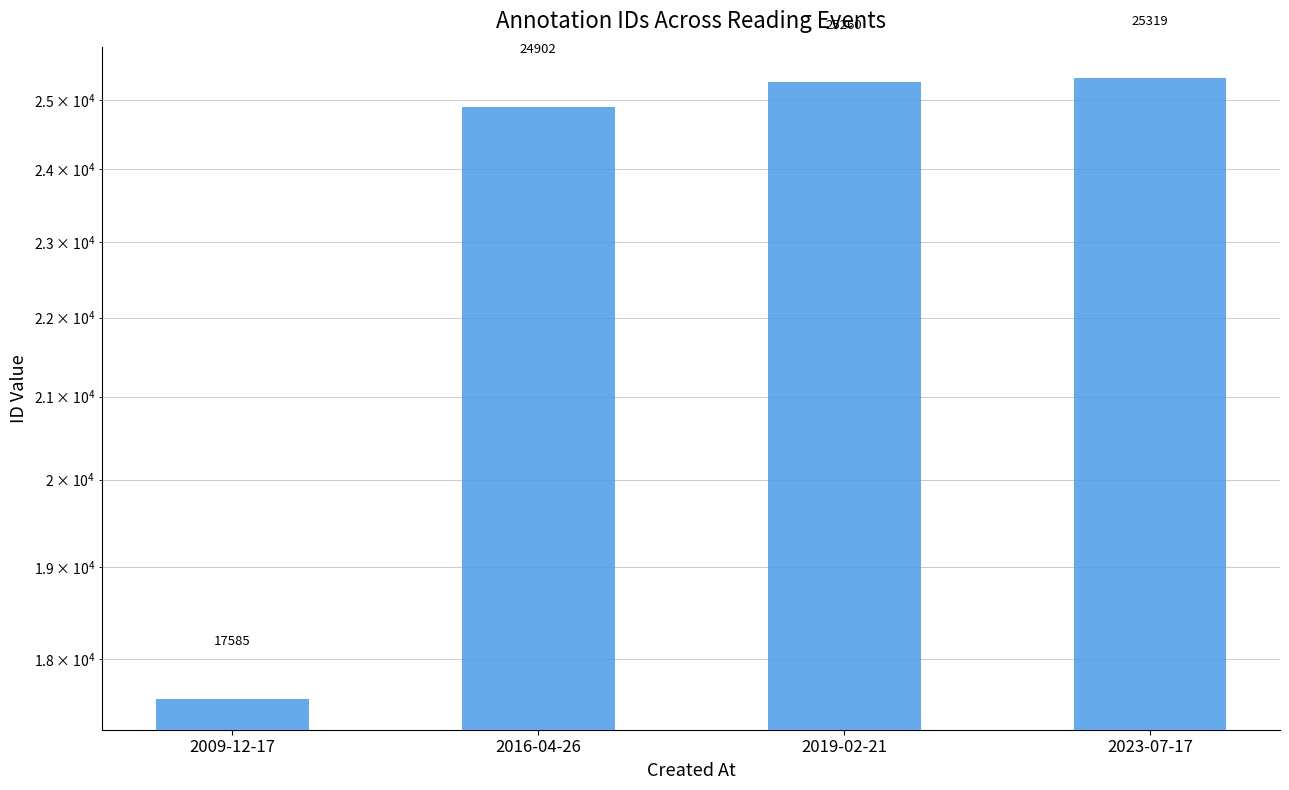

How many data points are less than 25260?

2